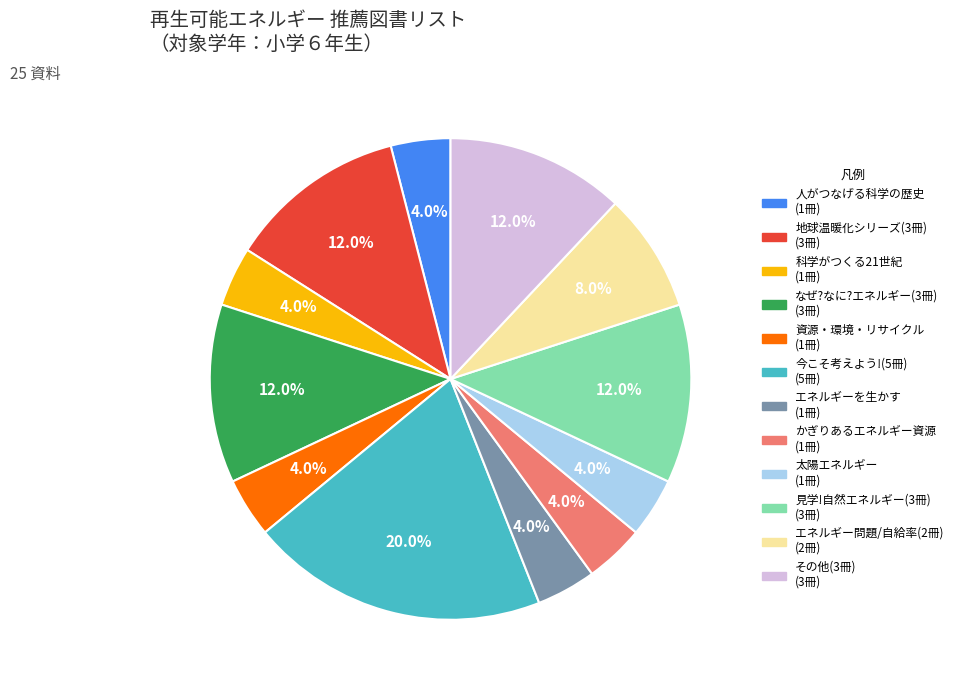

Is there any slice that represents more than half of the pie?

No